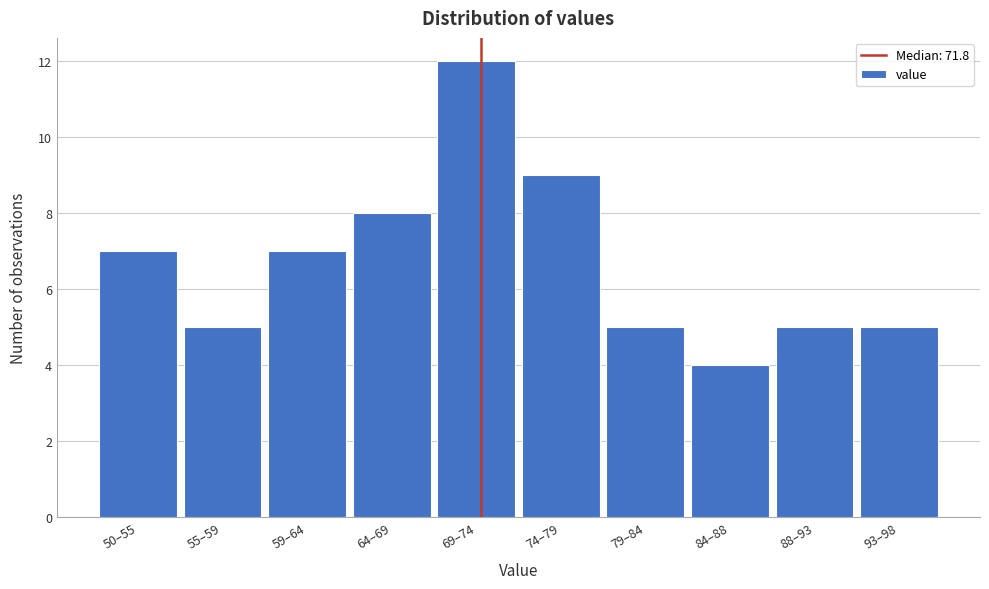

Reading left to right, extract all data points from this chart.

7	5	7	8	12	9	5	4	5	5